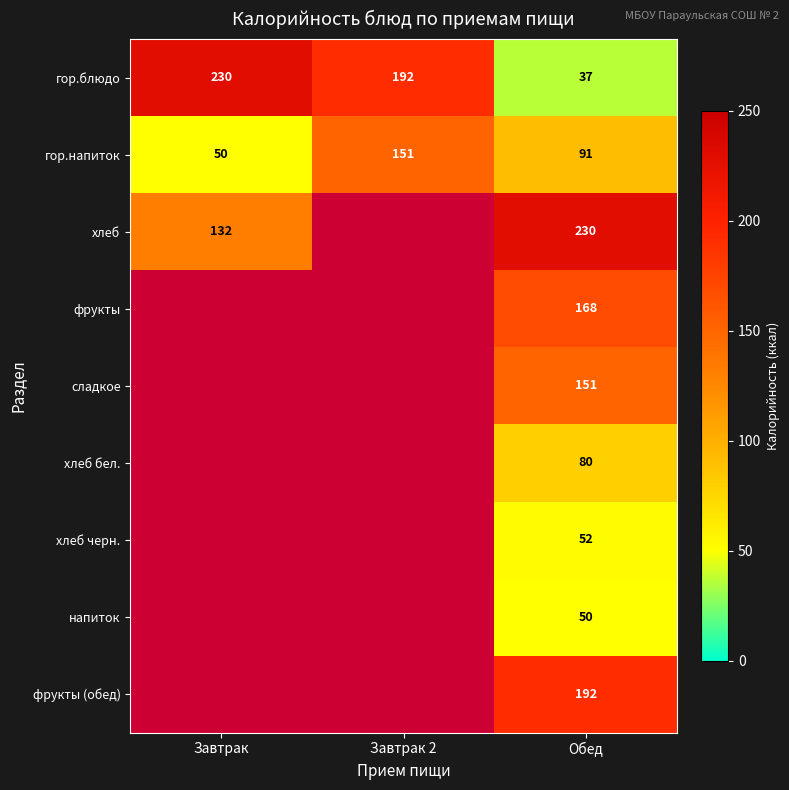

Which category has the highest value in the гор.блюдо series?

Завтрак